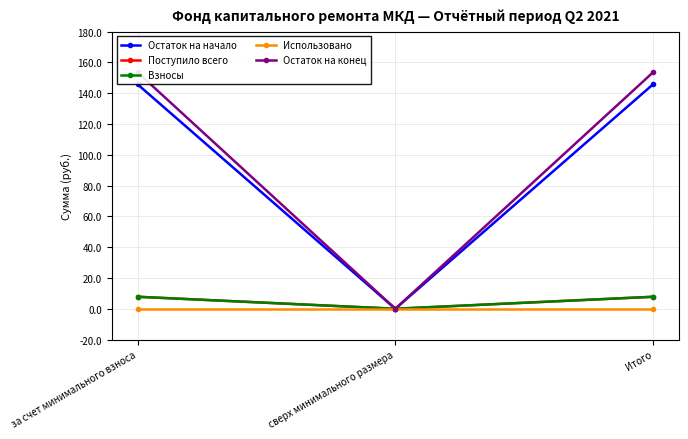

At which label does Остаток на начало first exceed 145?

за счет минимального взноса